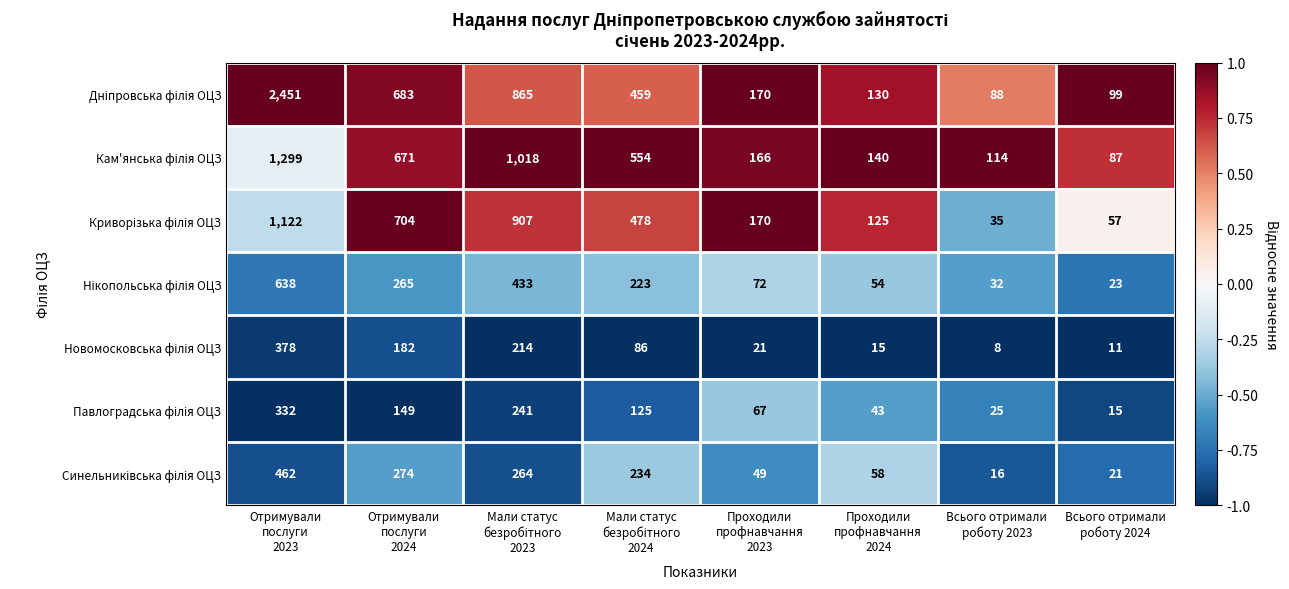

At how many categories does at least one series exceed 405?

4